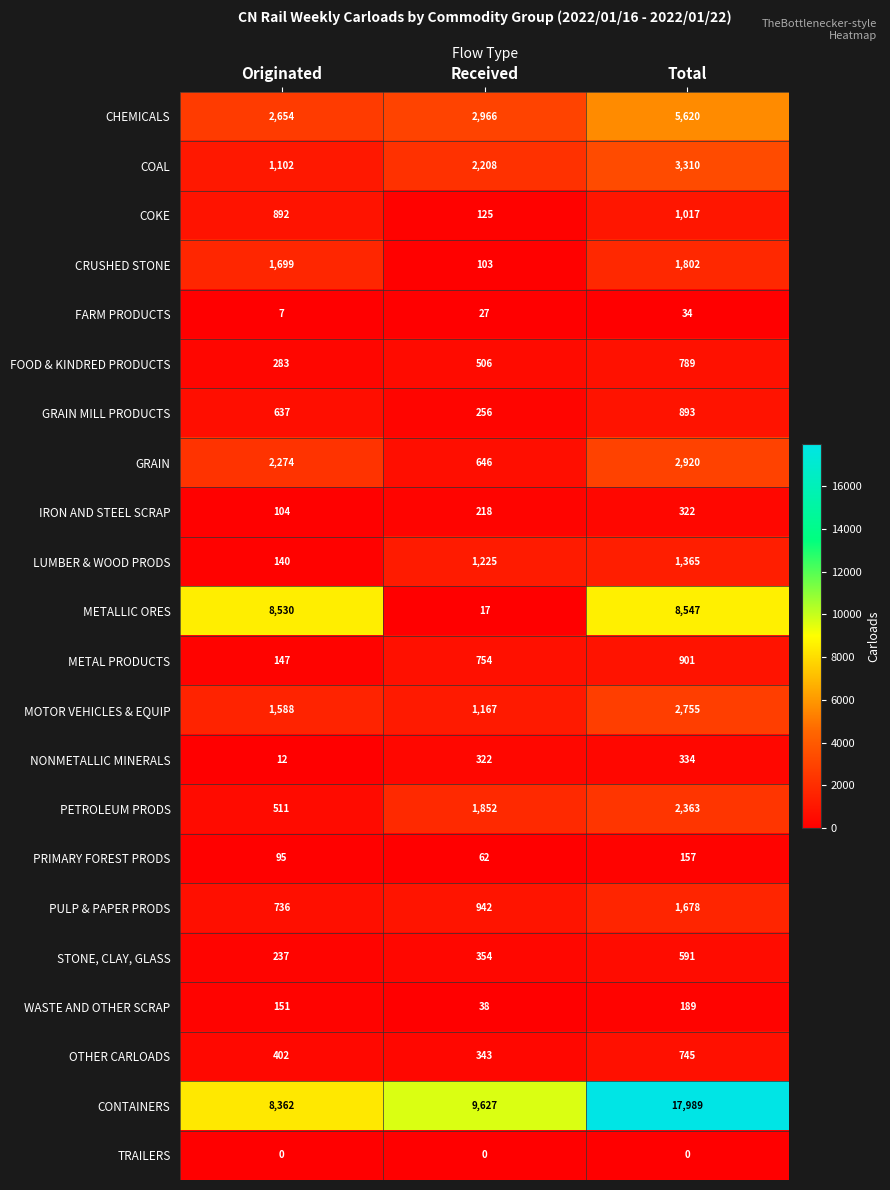

Between Received and Total, which series saw the biggest shift?

METALLIC ORES